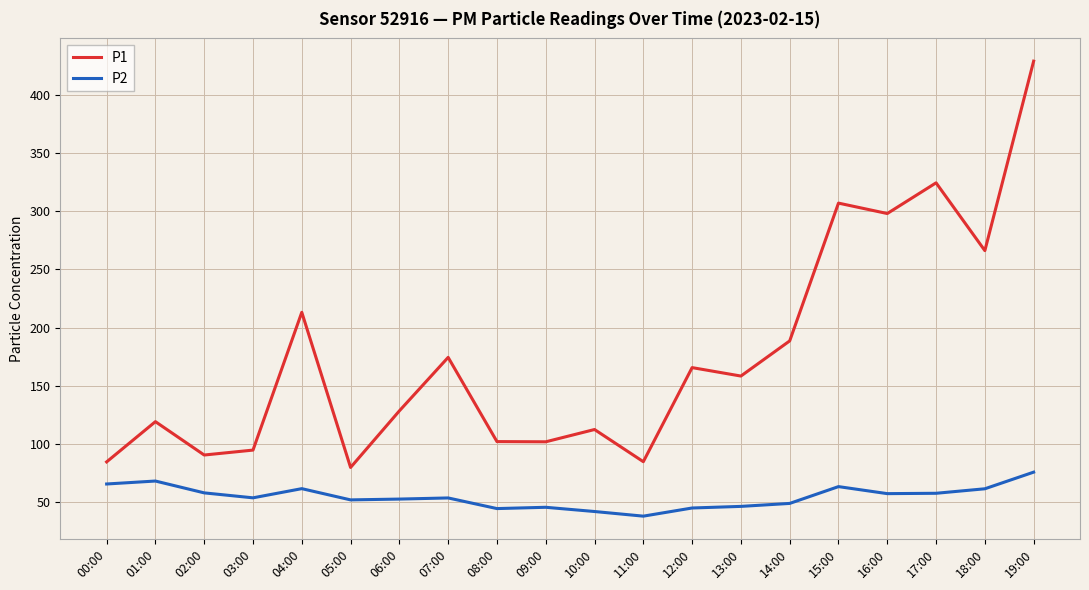

What position from the right is 03:00?

17